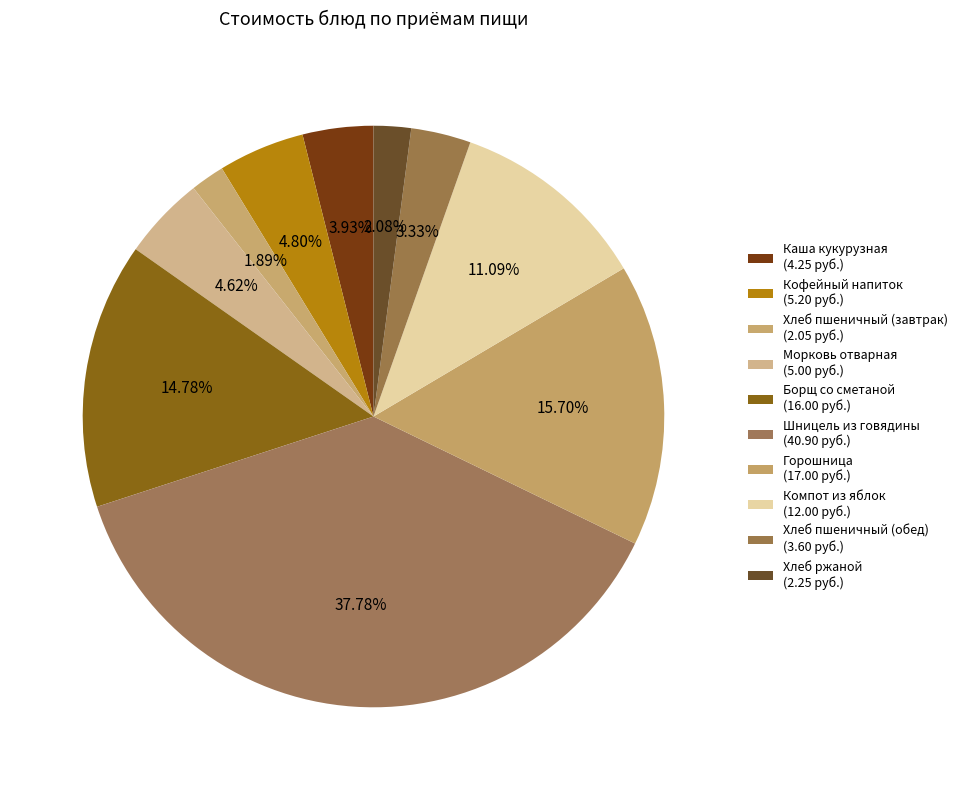

What percentage do Кофейный напиток and Каша кукурузная together represent?

8.7%